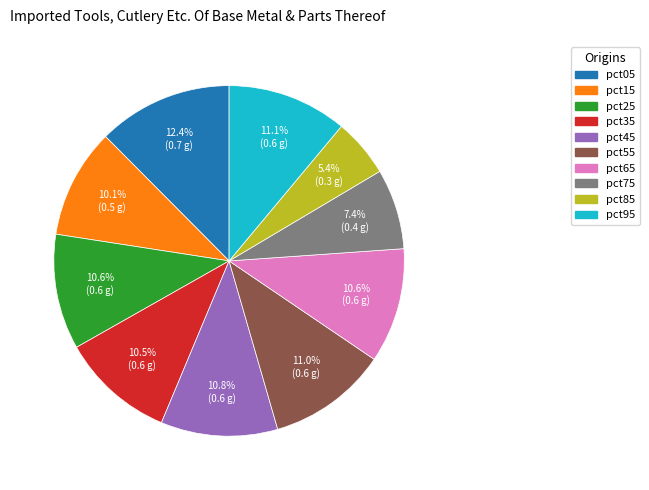

How many segments does this pie chart have?

10